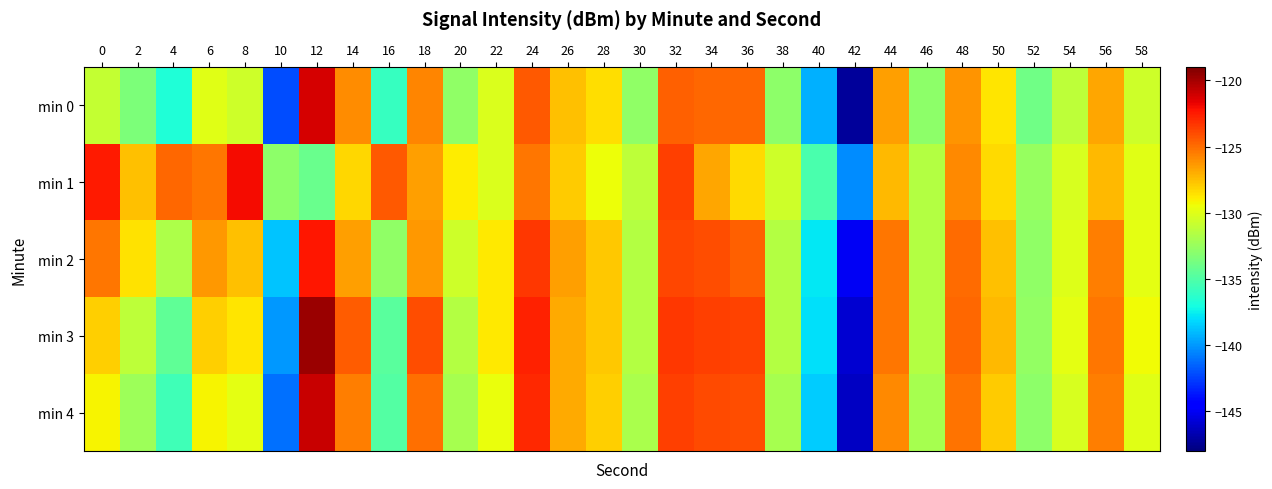

Rank the series by their maximum value, from highest to lowest.

min 3, min 4, min 0, min 1, min 2